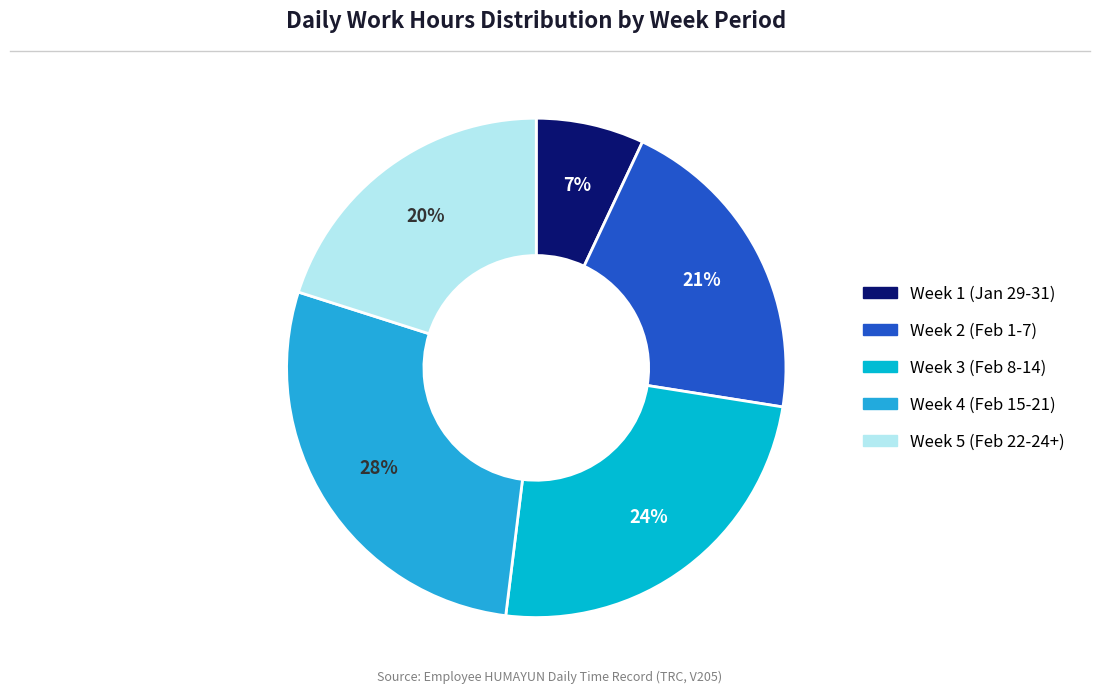

How many slices are in this pie chart?

5